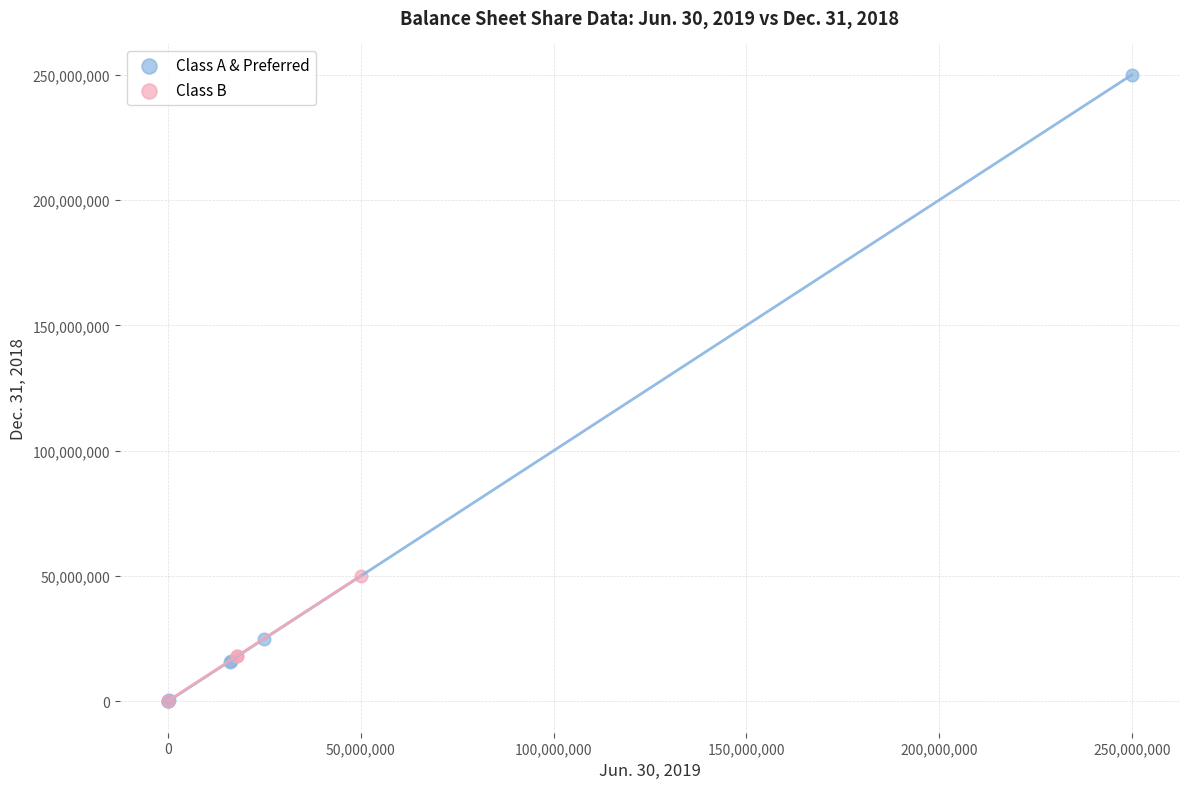

Which series has the widest spread of Y values?

Class A & Preferred